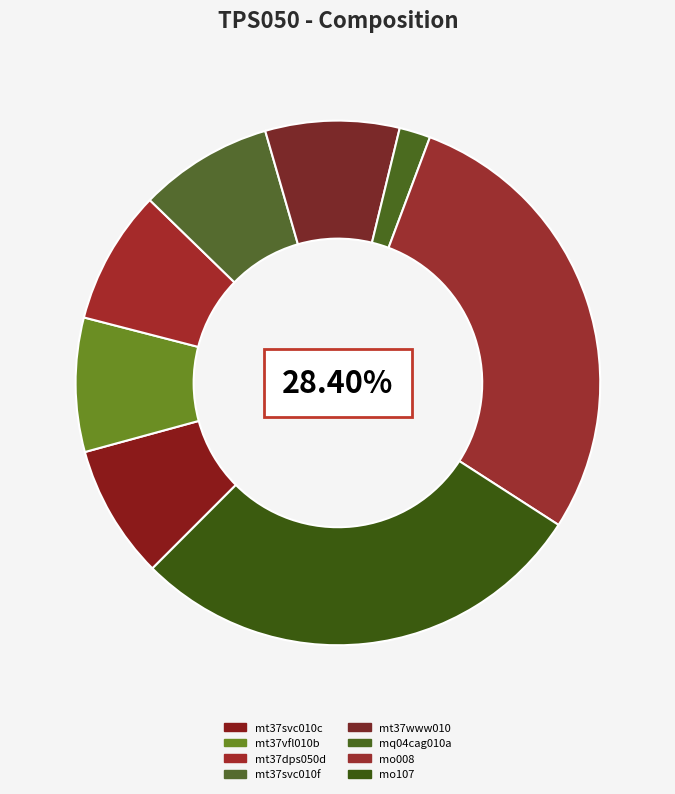

The mq04cag010a slice represents 2% of the pie. True or false?

True